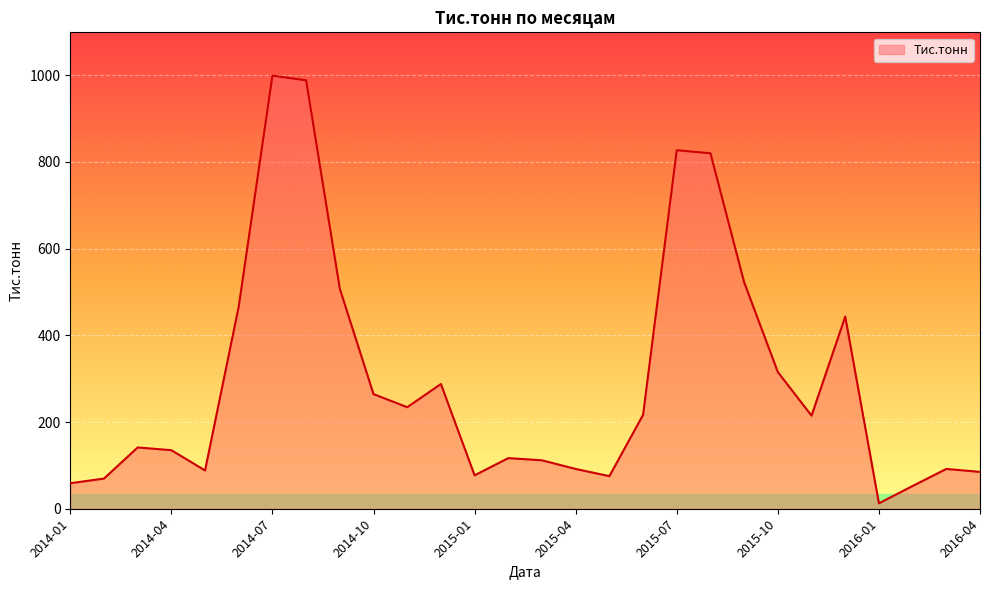

What is the greatest value displayed?

999.2